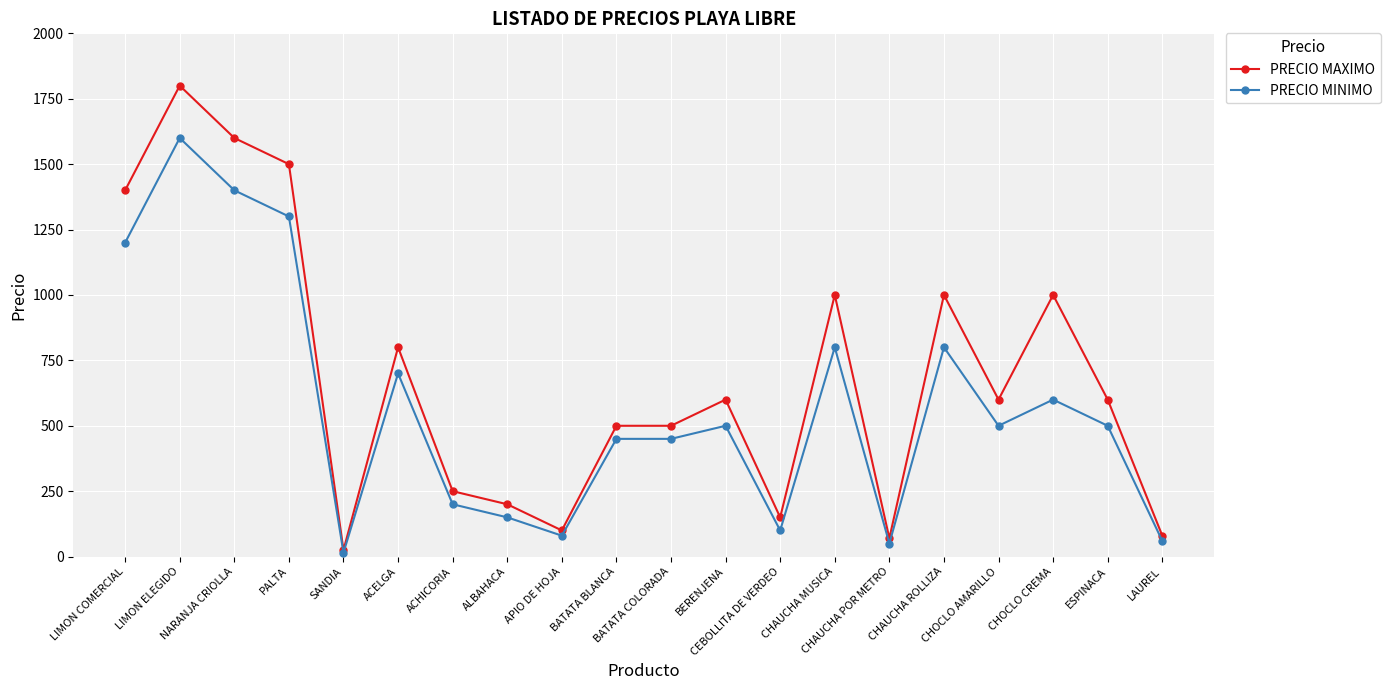

Which series has the largest total across all categories?

PRECIO MAXIMO